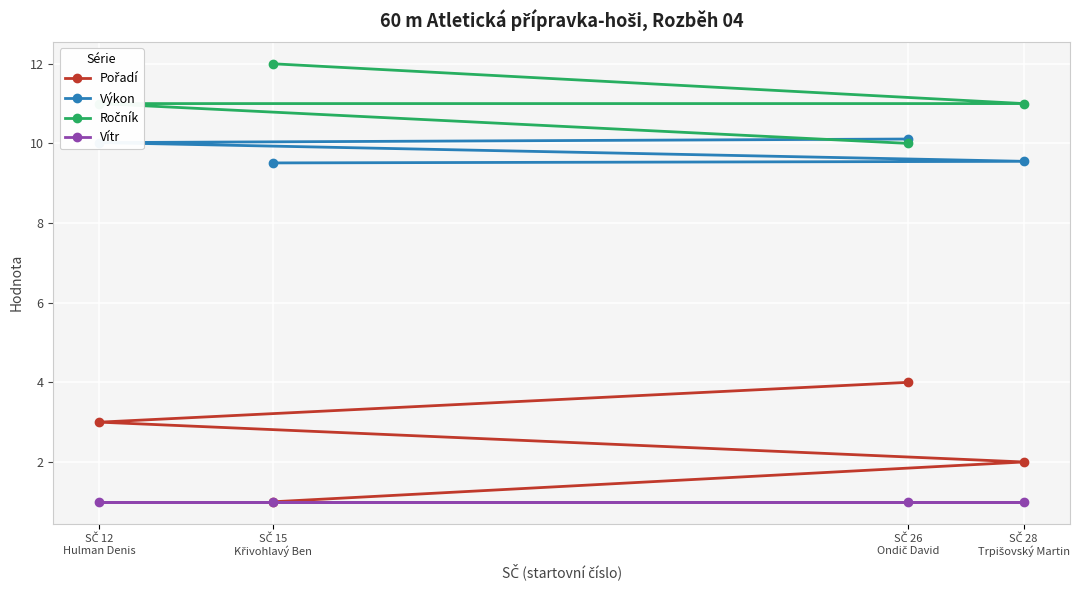

Which series changed the most between SČ 12
Hulman Denis and SČ 26
Ondič David?

Pořadí